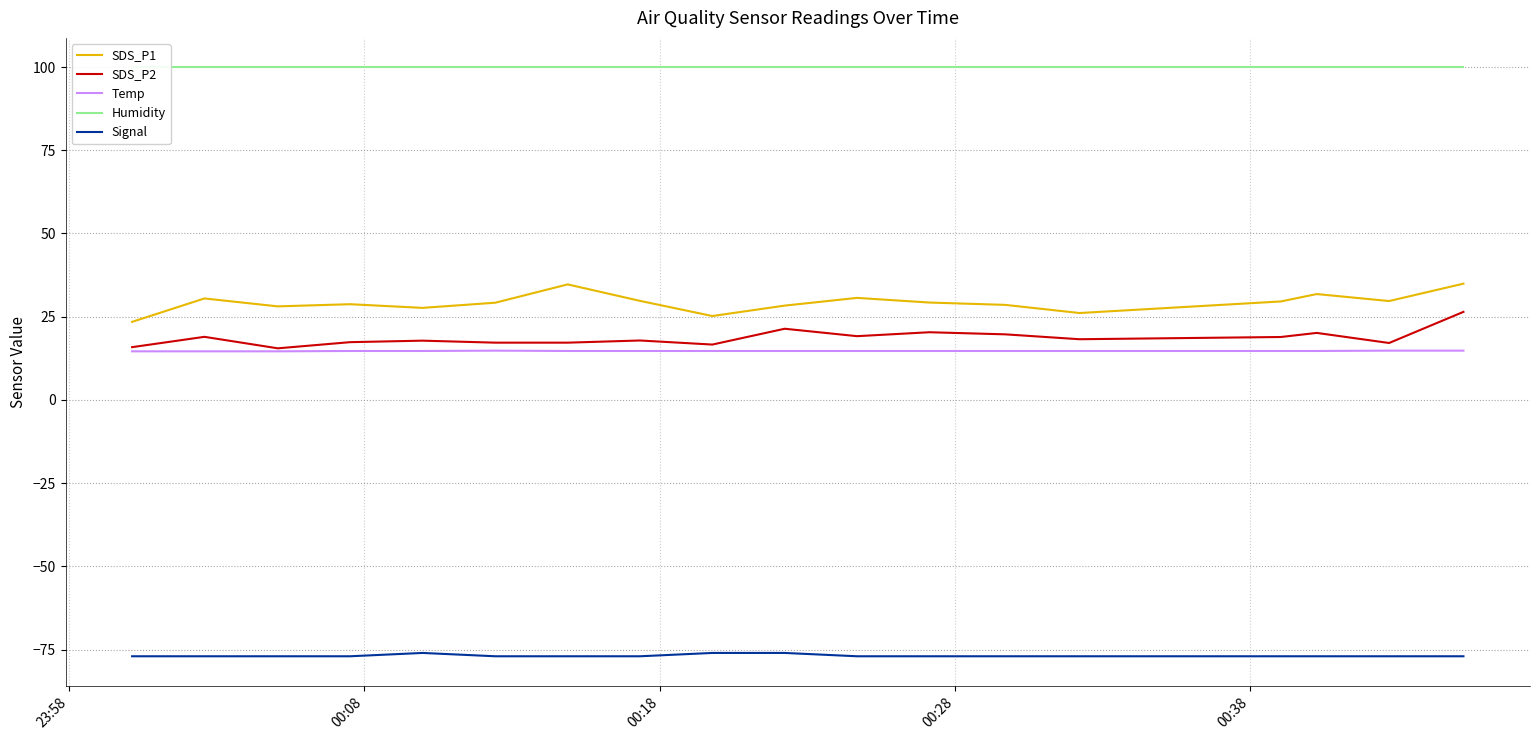

What is the minimum value for SDS_P2?

15.5